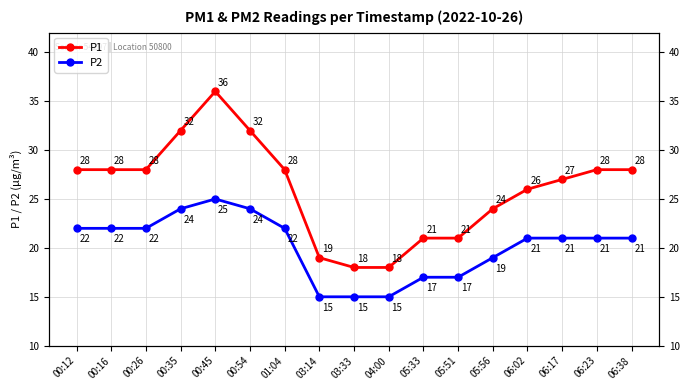

Is this an area chart (filled region under the line)?

No